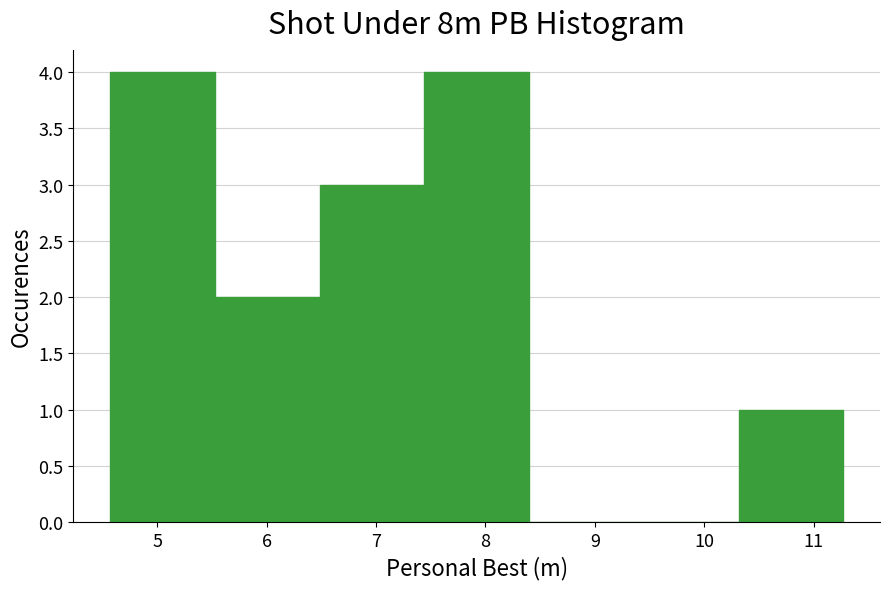

How tall is the bar that spans 10.3 to 11.3 on the x-axis? Neither the bar edges nor the heights are printed on the chart, so give them approximately, as read against the axes.

1